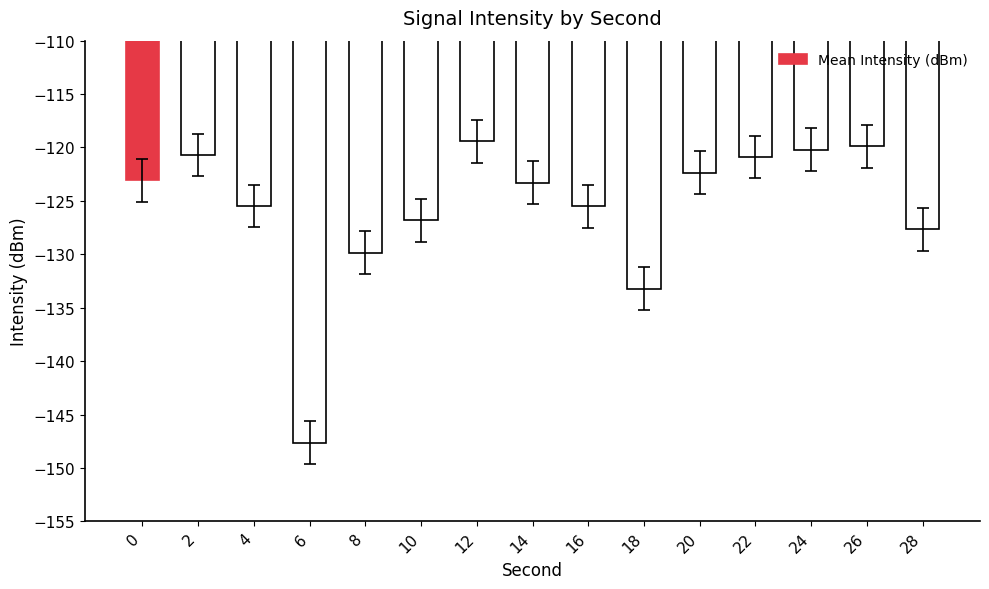

At which category does the chart reach its minimum across all series?

6